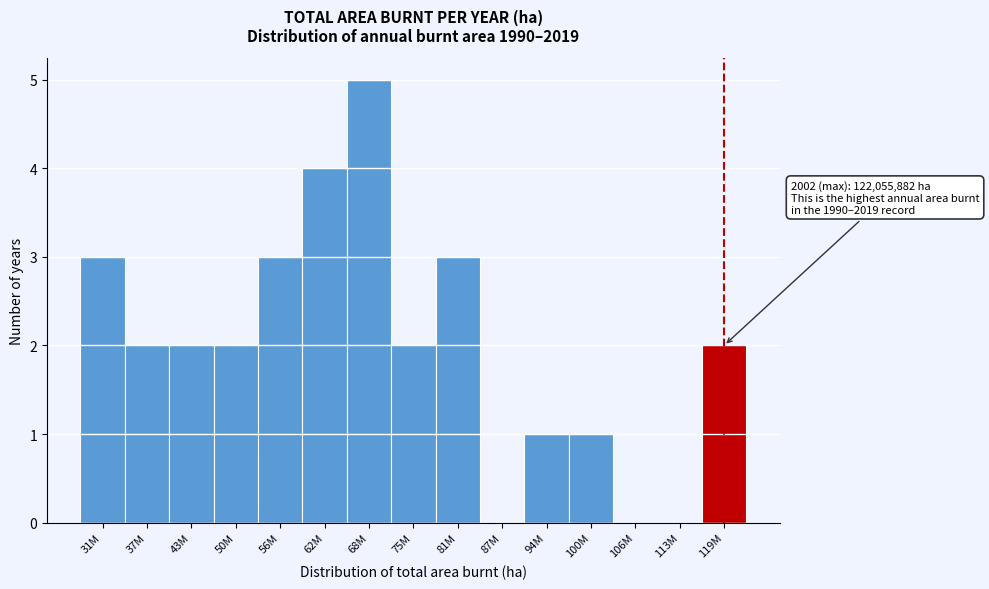

Reading left to right, what are all the values shown in this chart?

31M=3	37M=2	43M=2	50M=2	56M=3	62M=4	68M=5	75M=2	81M=3	87M=0	94M=1	100M=1	106M=0	113M=0	119M=2